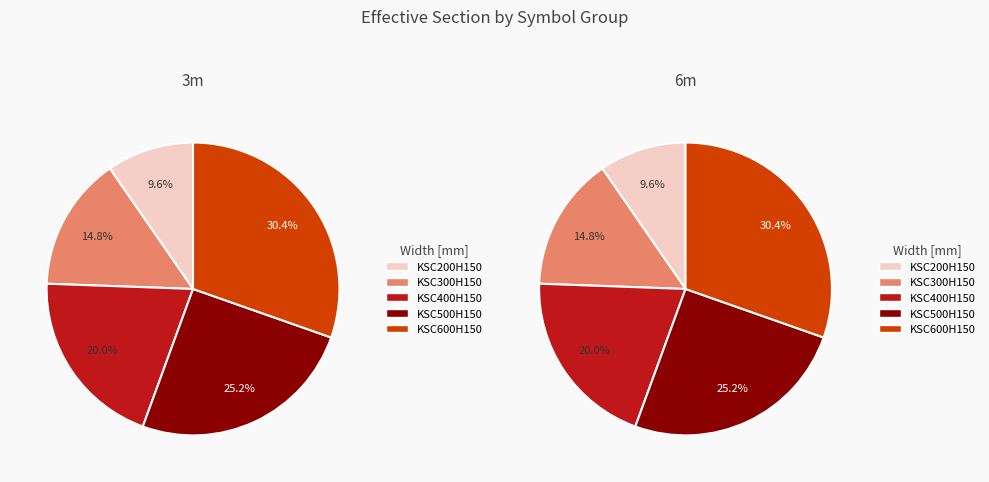

Which series changed the most between KSC200H150/3 and KSC200H150/6?

KSC200H150